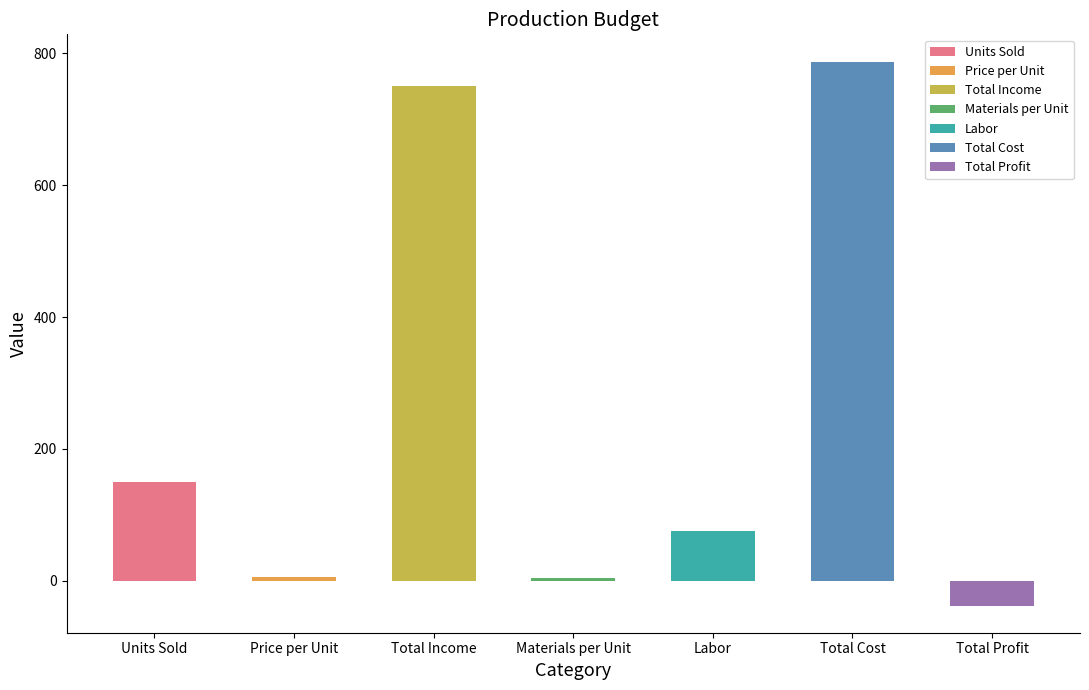

Does the chart contain any negative values?

Yes